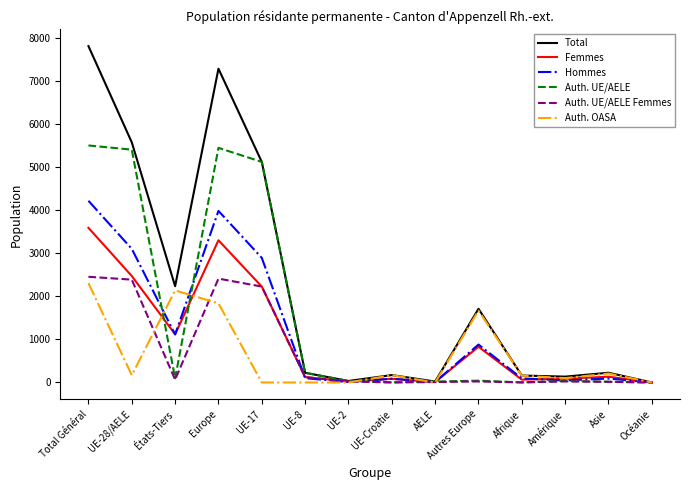

Where does the Auth. UE/AELE Femmes series first go above 25?

Total Général